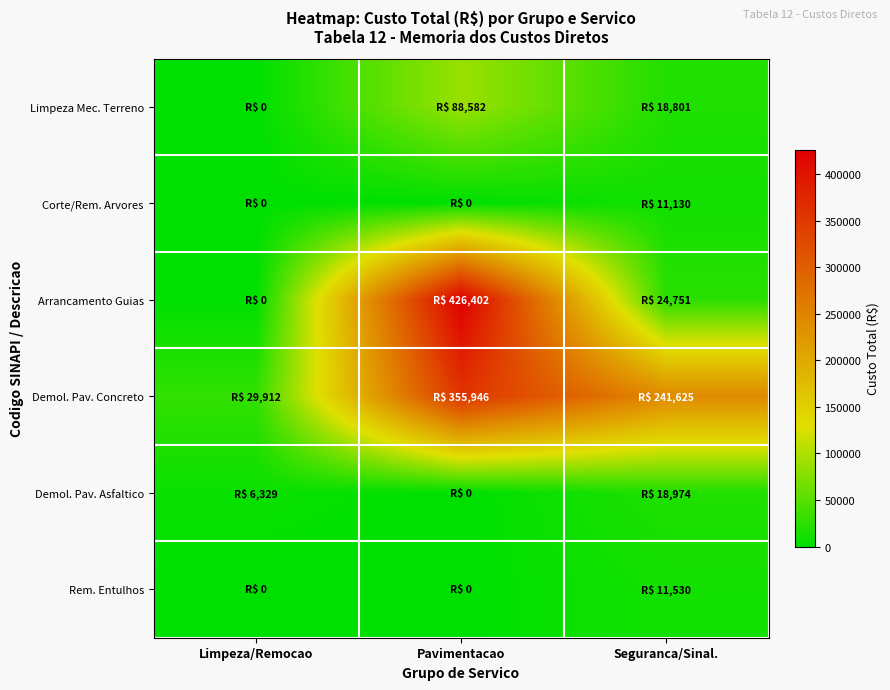

List the series in order of their peak value, lowest first.

Corte/Rem. Arvores, Rem. Entulhos, Demol. Pav. Asfaltico, Limpeza Mec. Terreno, Demol. Pav. Concreto, Arrancamento Guias